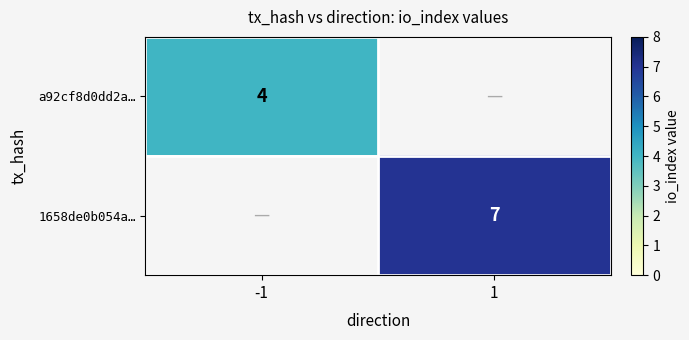

Is it true that 1658de0b054a… equals 7 at 1?

True